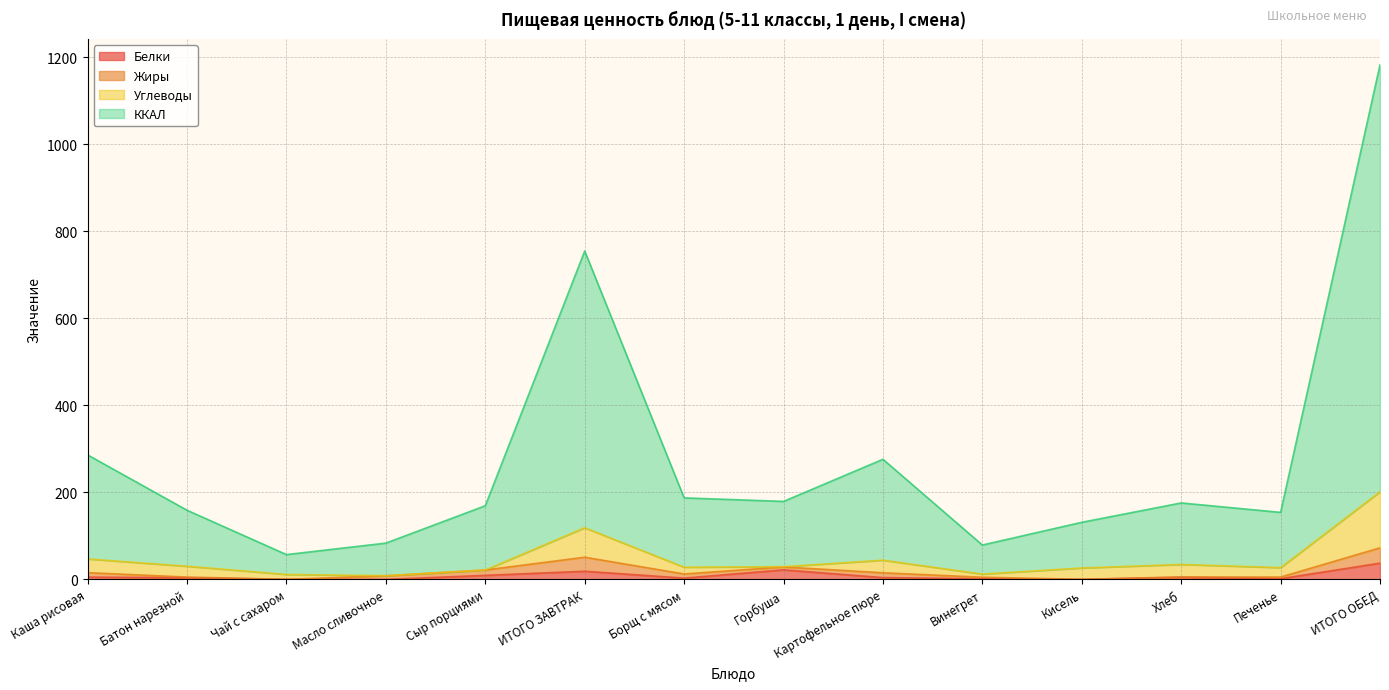

The value of Белки at Винегрет is 1.4. True or false?

True